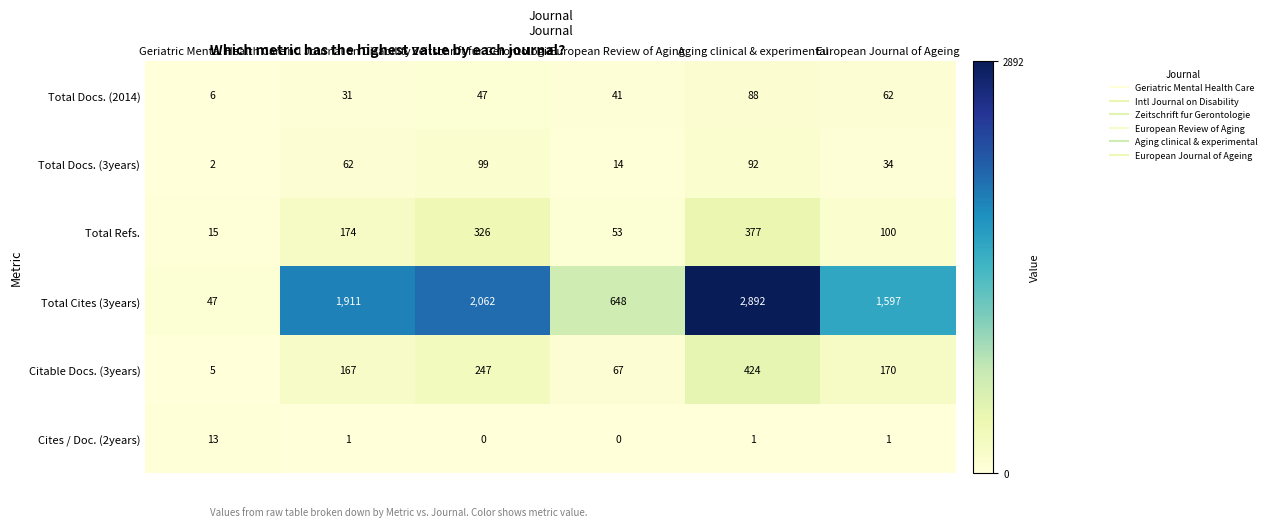

The value of Cites / Doc. (2years) at Aging clinical & experimental is 2. True or false?

False